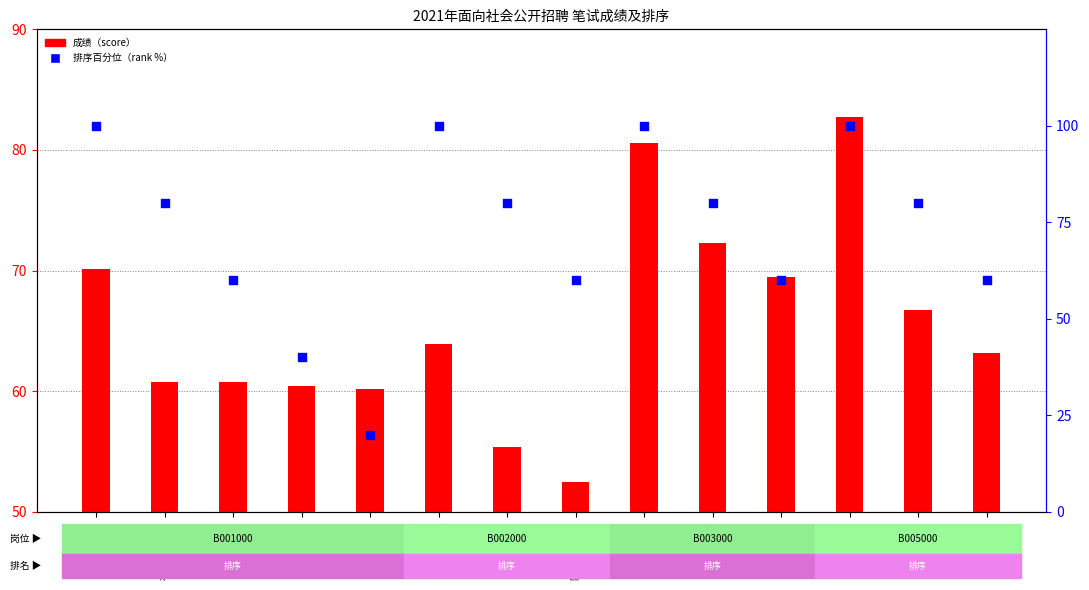

Which series contains the lowest Y value?

排序百分位